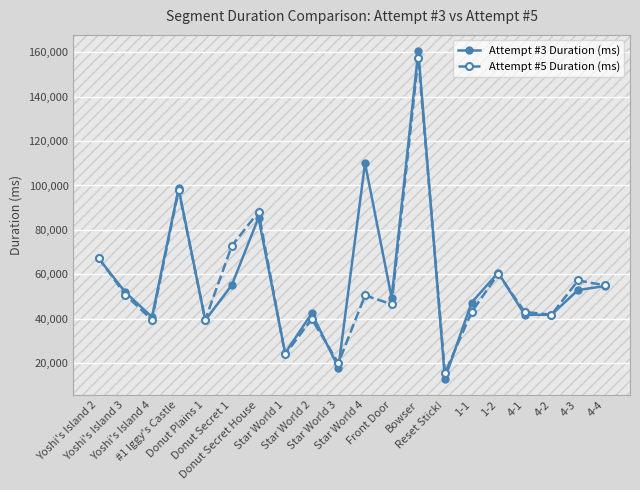

The Attempt #3 Duration (ms) series shows 42398 at Star World 2. True or false?

True